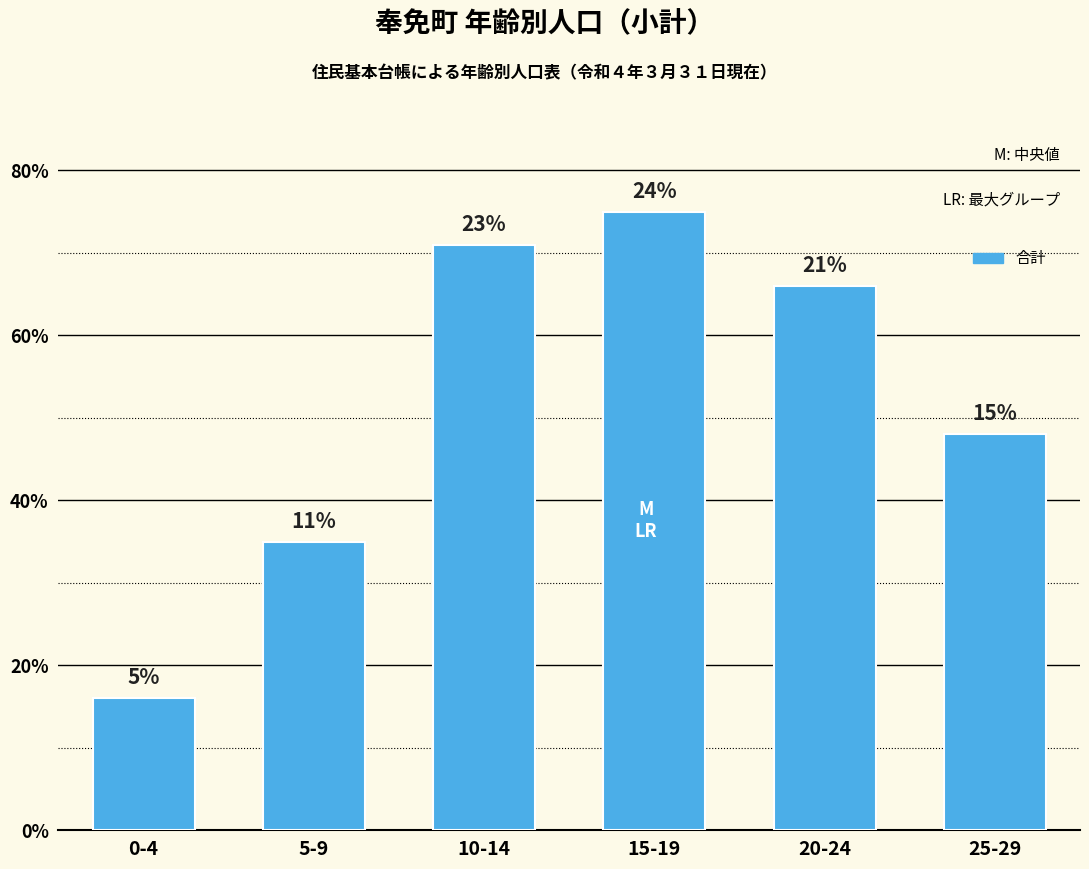

Does the chart contain any negative values?

No